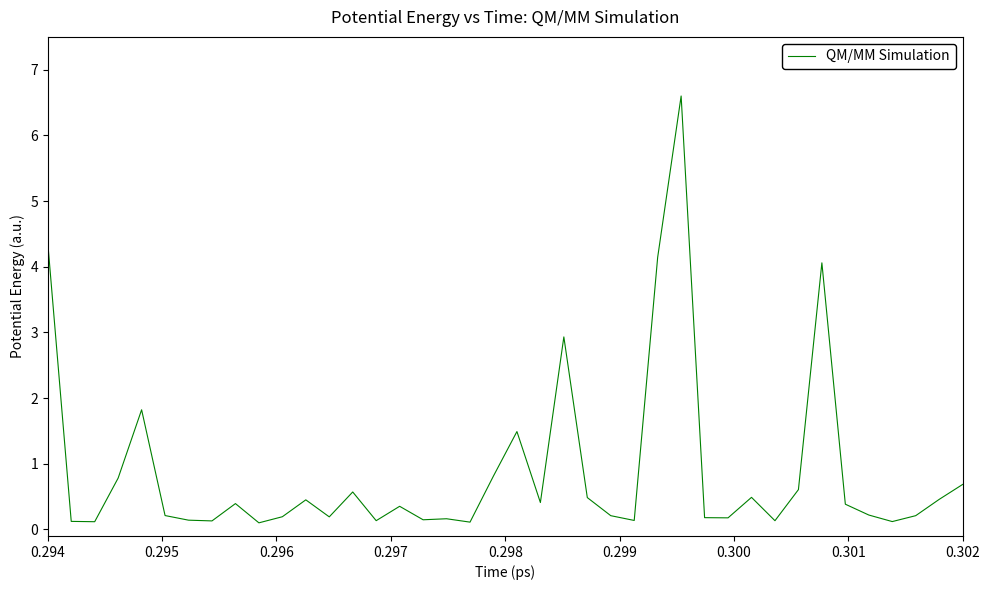

What is the maximum value shown in the chart?

6.6